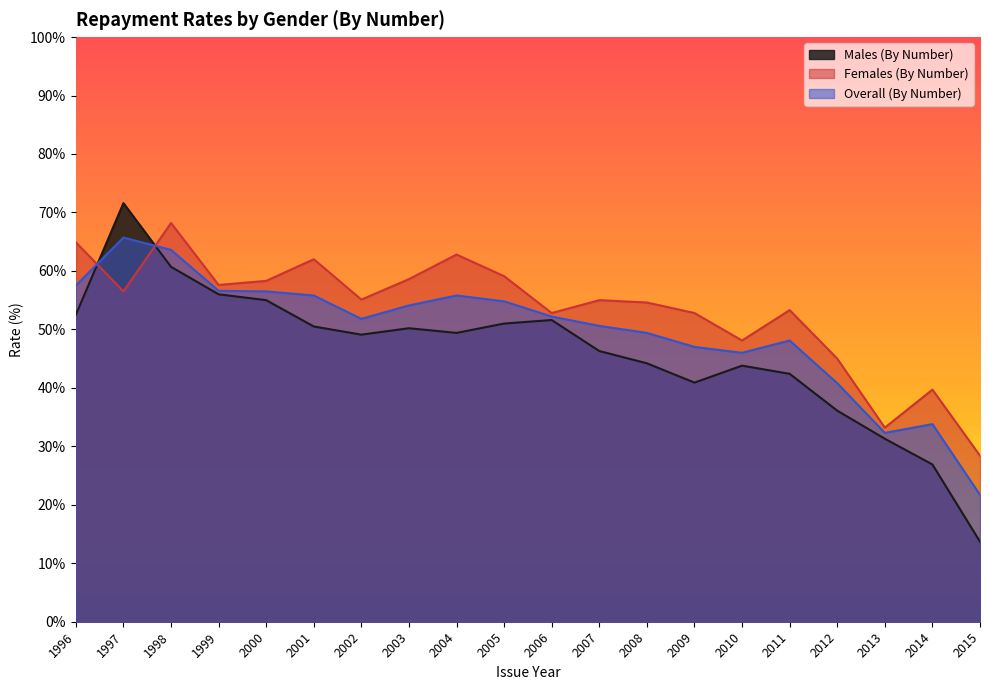

At how many categories does at least one series exceed 42?

17